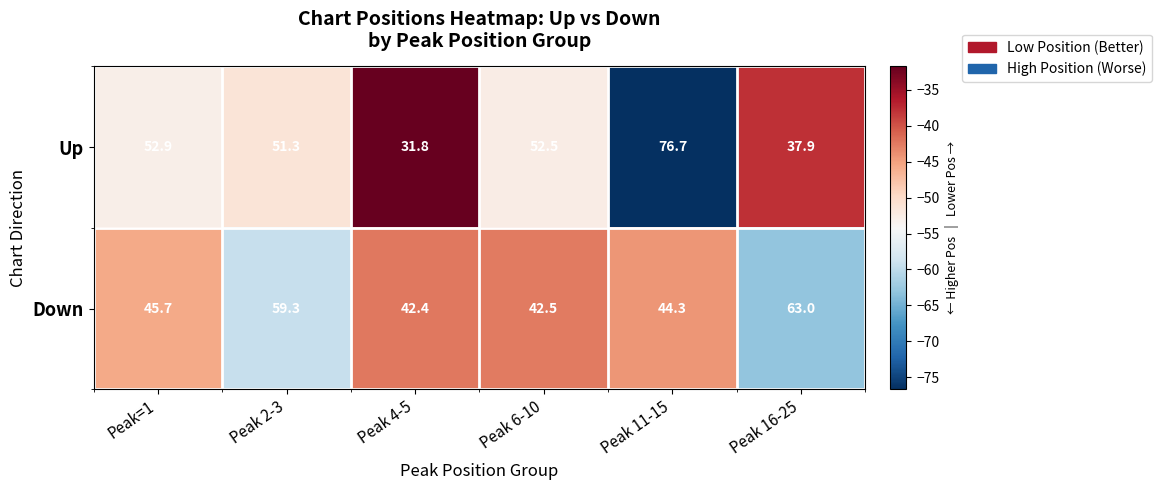

Reading right to left, what are all the values shown in this chart?

Up: 37.9	76.7	52.5	31.8	51.3	52.9
Down: 63.0	44.3	42.5	42.4	59.3	45.7